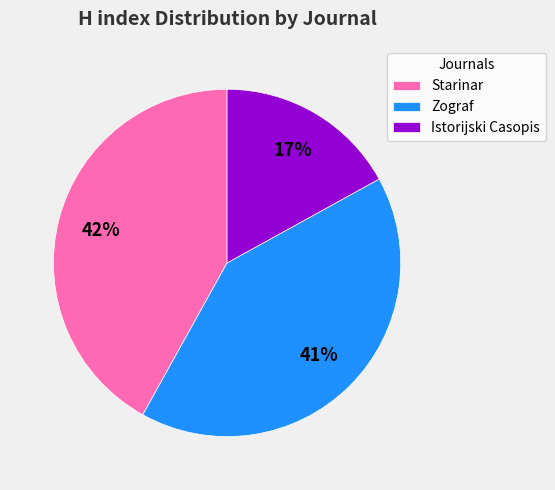

Combined, do Zograf and Starinar account for over 50%?

Yes